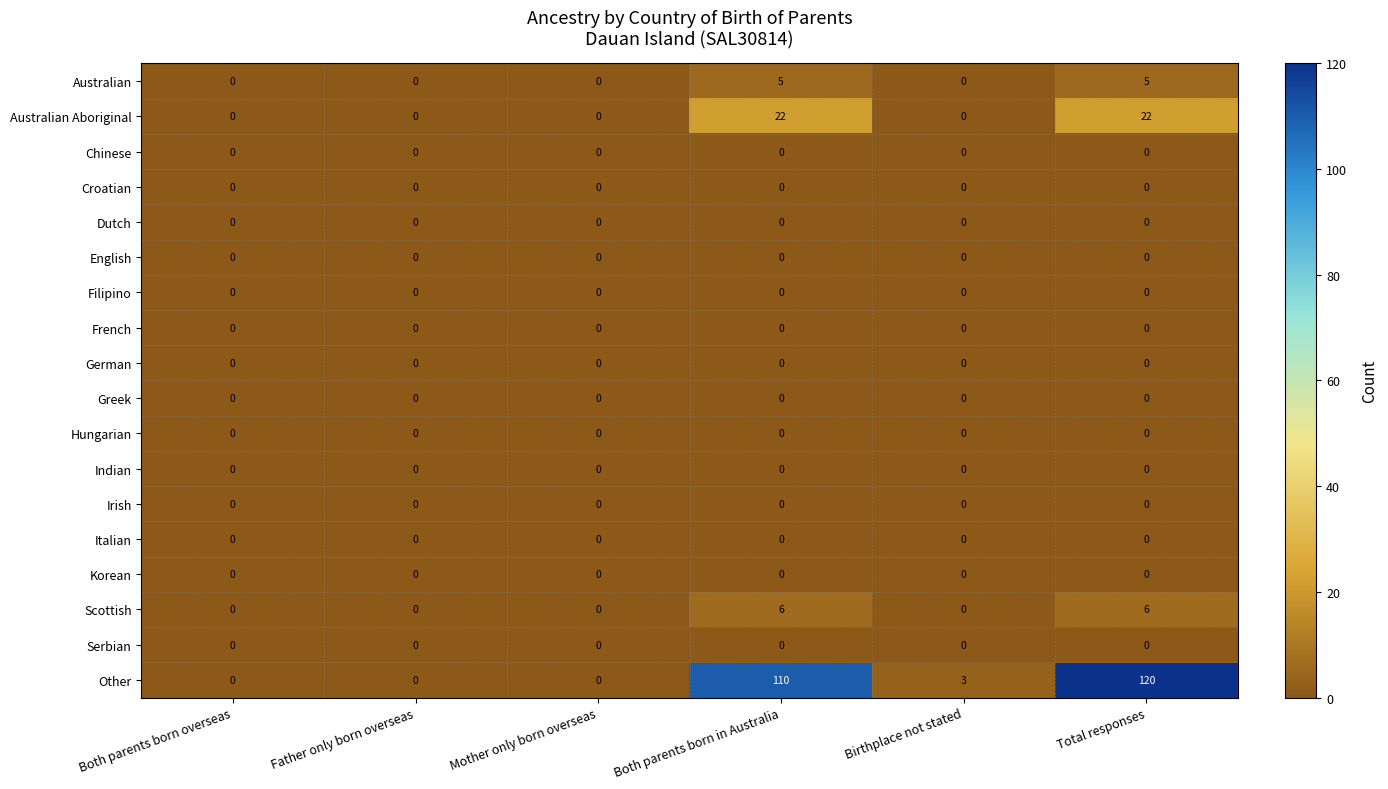

What is the total value across all series at Total responses?

153